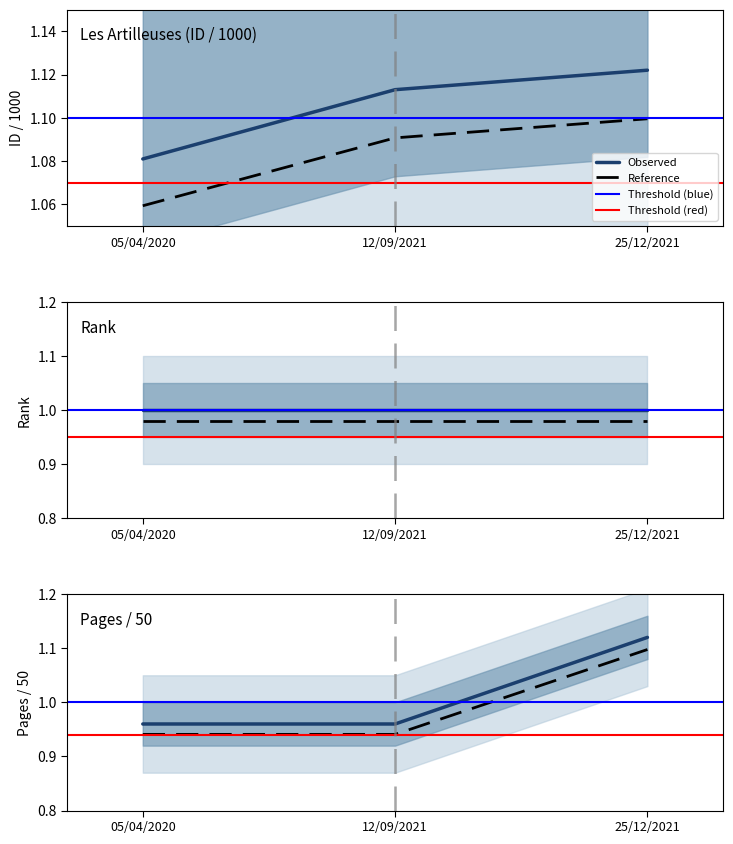

How many data points does each series have?

3